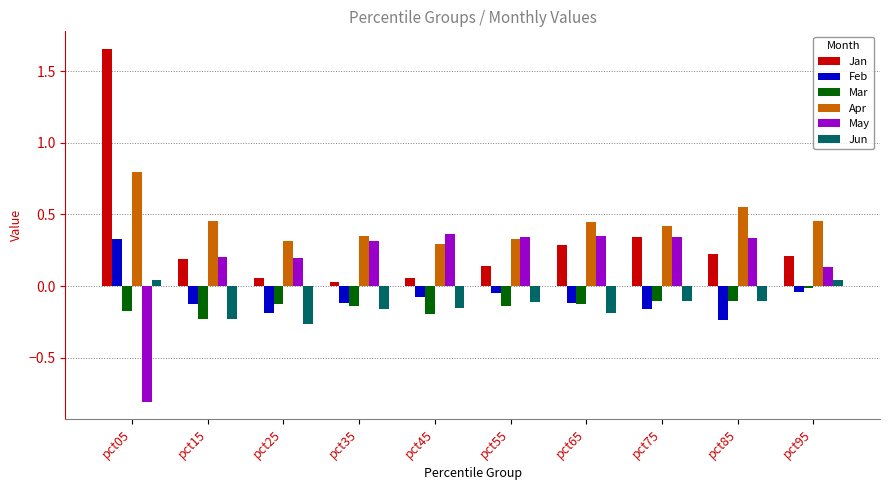

Which series has the largest range (max minus min)?

Jan